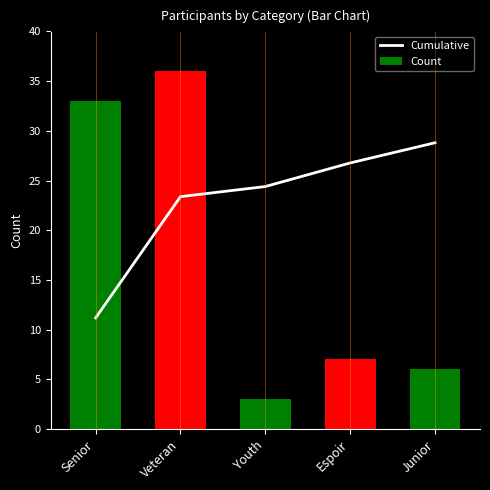

What is the spread (max minus min) of values at Senior?

21.8